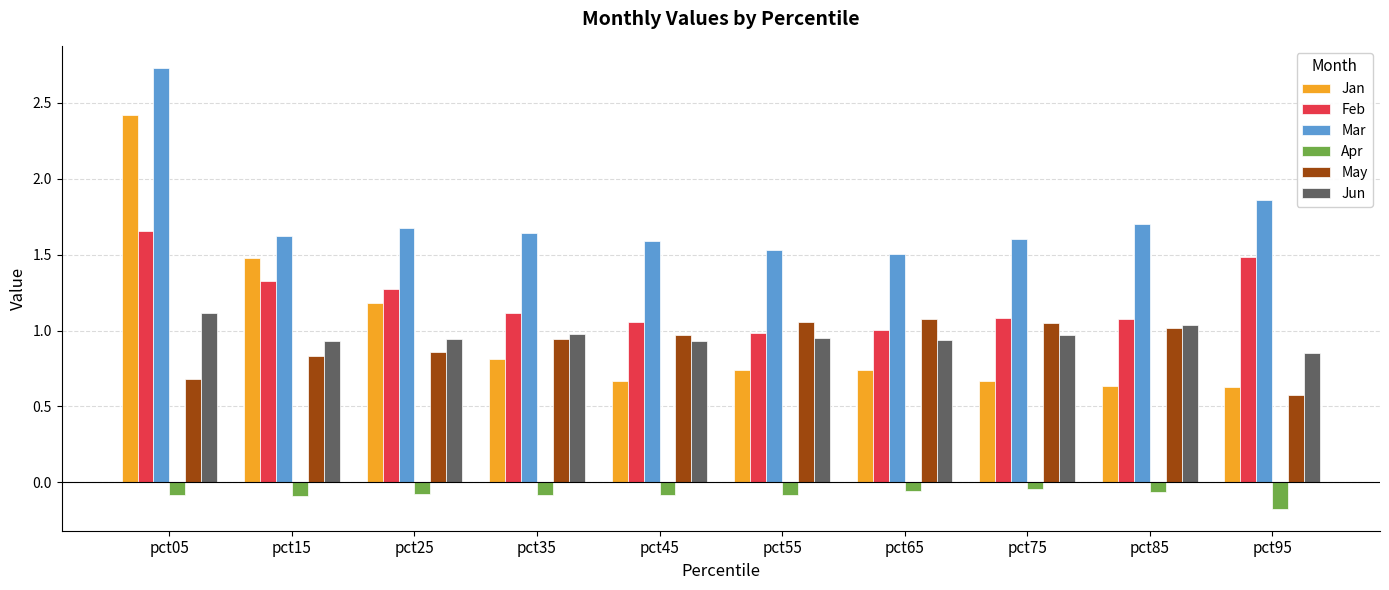

Which series changed the most between pct15 and pct35?

Jan